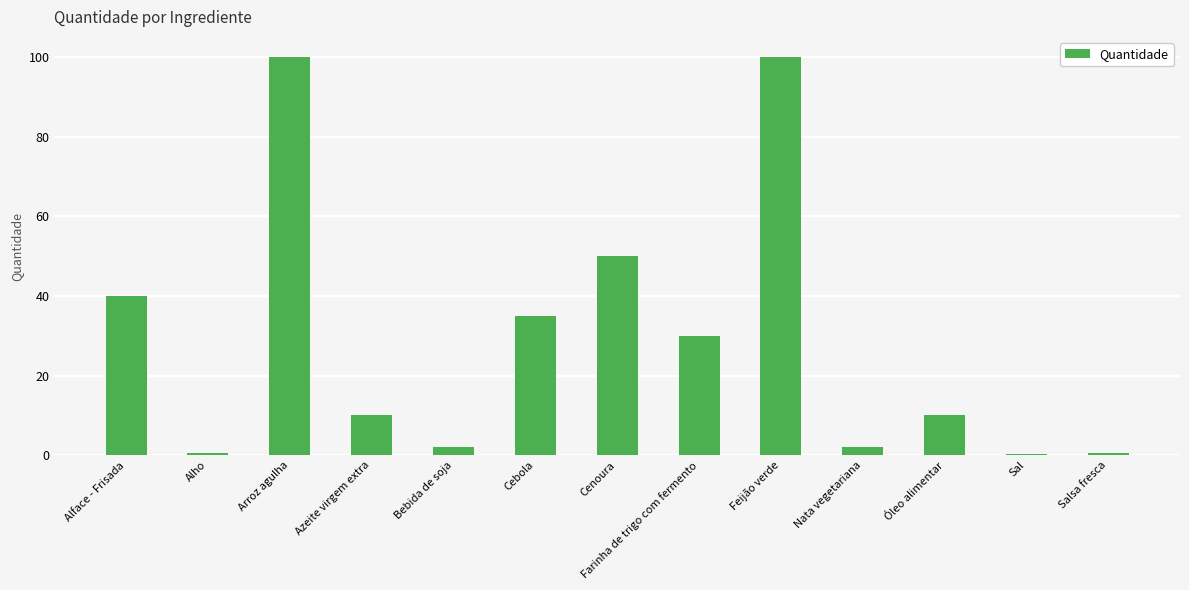

Which has a higher value, Cebola or Alho?

Cebola